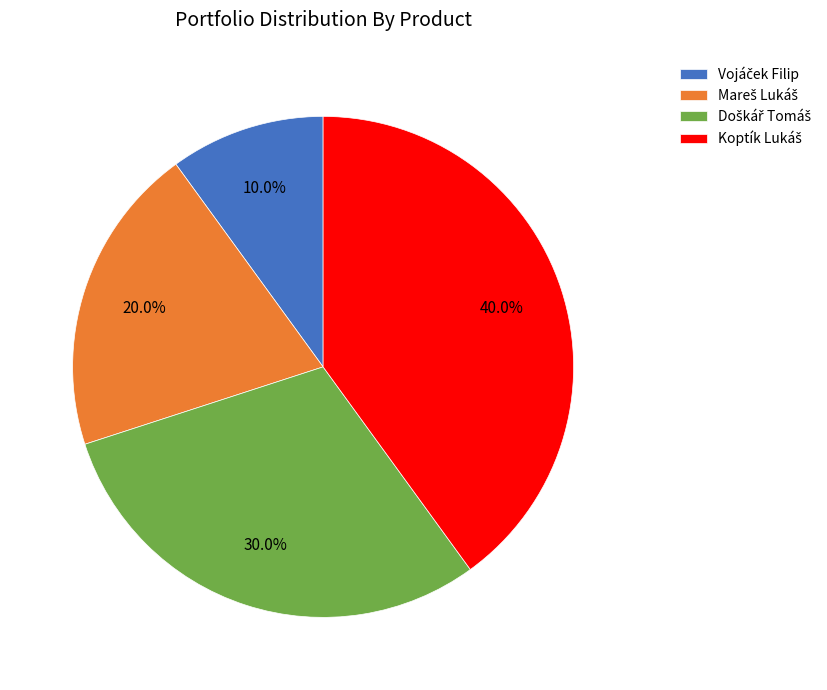

Does any single category account for the majority?

No